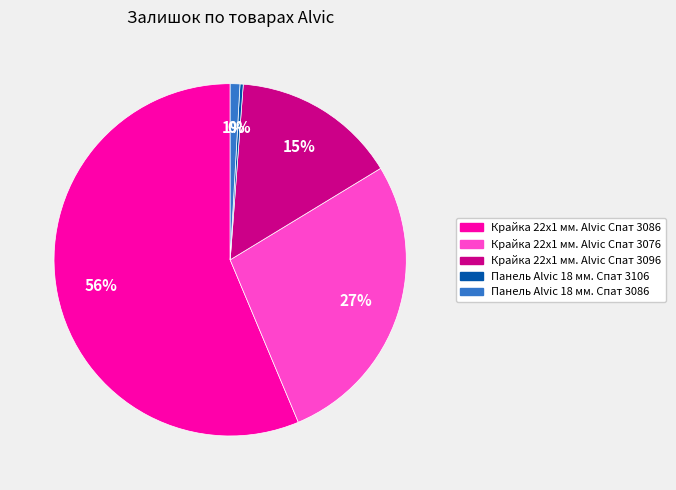

How many slices are in this pie chart?

5